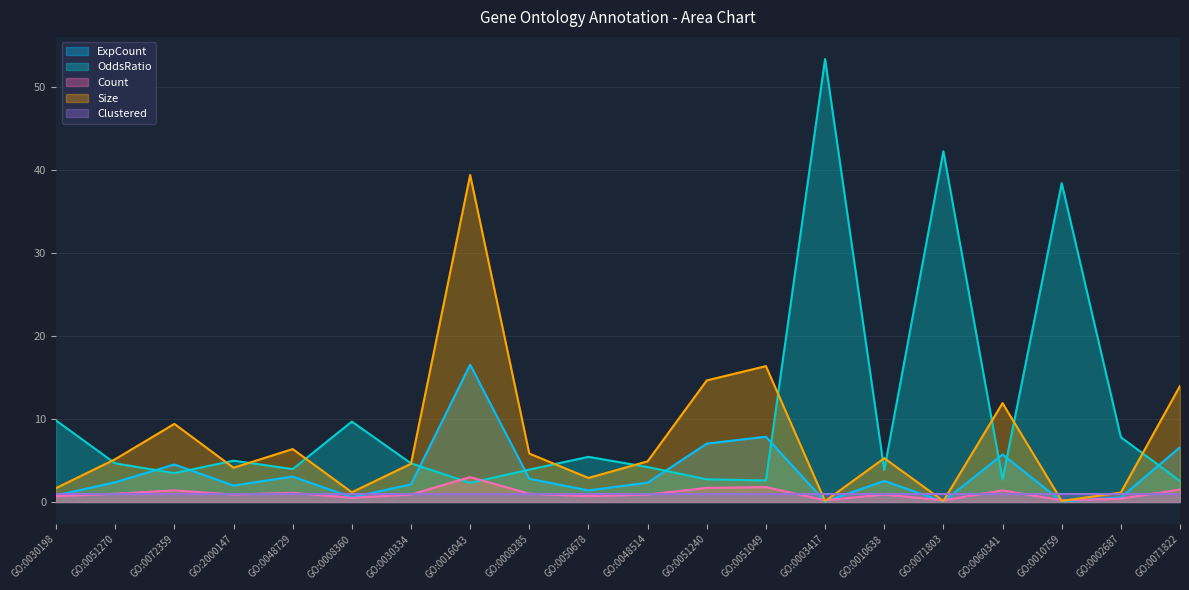

What is the label of the 2nd point from the left?

GO:0051270